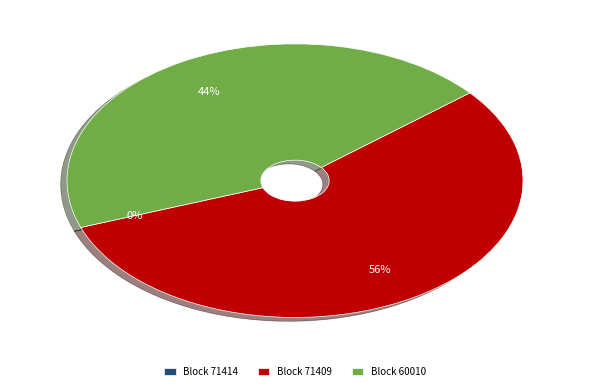

Which slice is the largest?

Block 71409